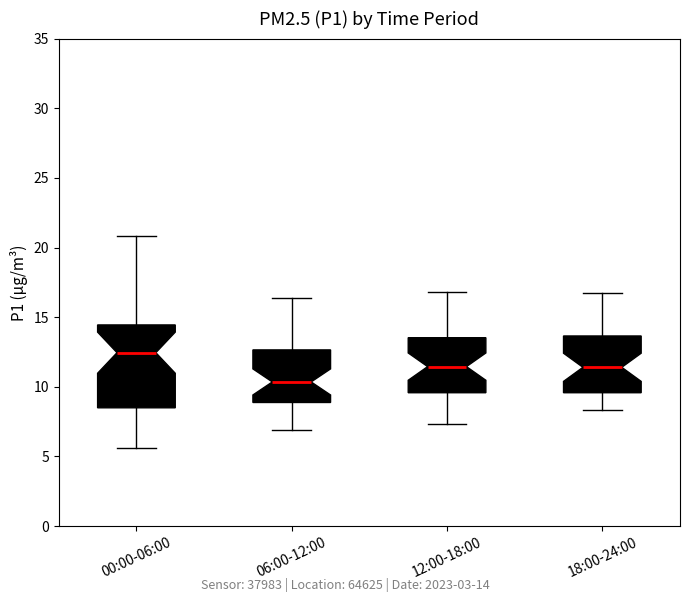

Reading left to right, read every box against the y-axis: the position of its median line, the range the box covers, and the ends of its whiskers. The values are not printed on the chart, so give them approximately, as read against the axis.

00:00-06:00: median 12.5, box 8.5 to 14.5, whiskers 5.5 to 21.0
06:00-12:00: median 10.5, box 9.0 to 12.5, whiskers 7.0 to 16.5
12:00-18:00: median 11.5, box 9.5 to 13.5, whiskers 7.5 to 17.0
18:00-24:00: median 11.5, box 9.5 to 13.5, whiskers 8.5 to 16.5